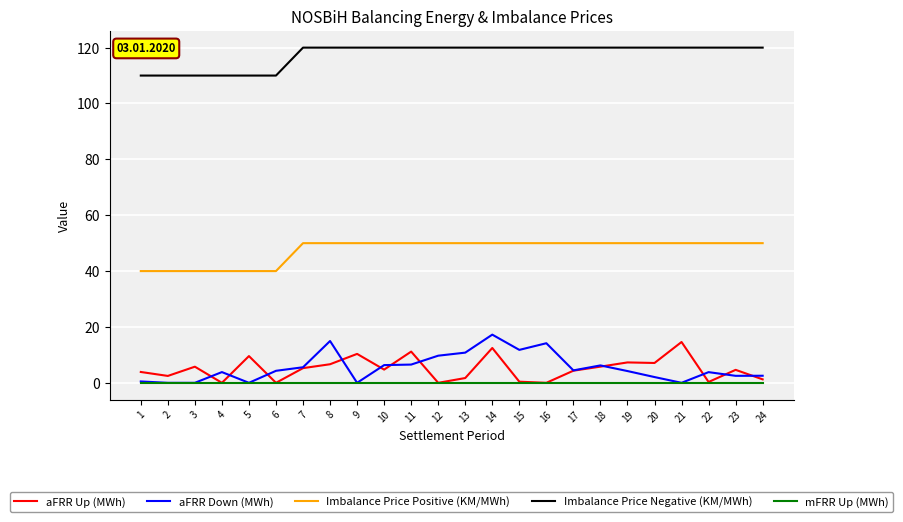

Rank the series at 24 from highest to lowest value.

Imbalance Price Negative (KM/MWh), Imbalance Price Positive (KM/MWh), aFRR Down (MWh), aFRR Up (MWh), mFRR Up (MWh)